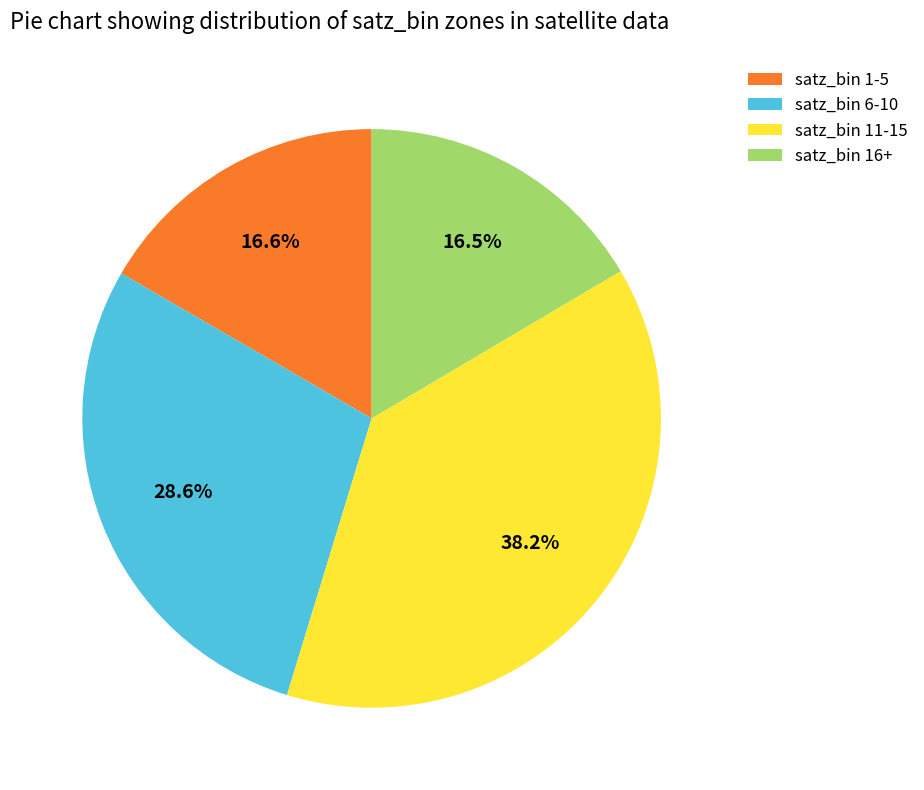

What percentage do satz_bin 16+ and satz_bin 6-10 together represent?

45.1%